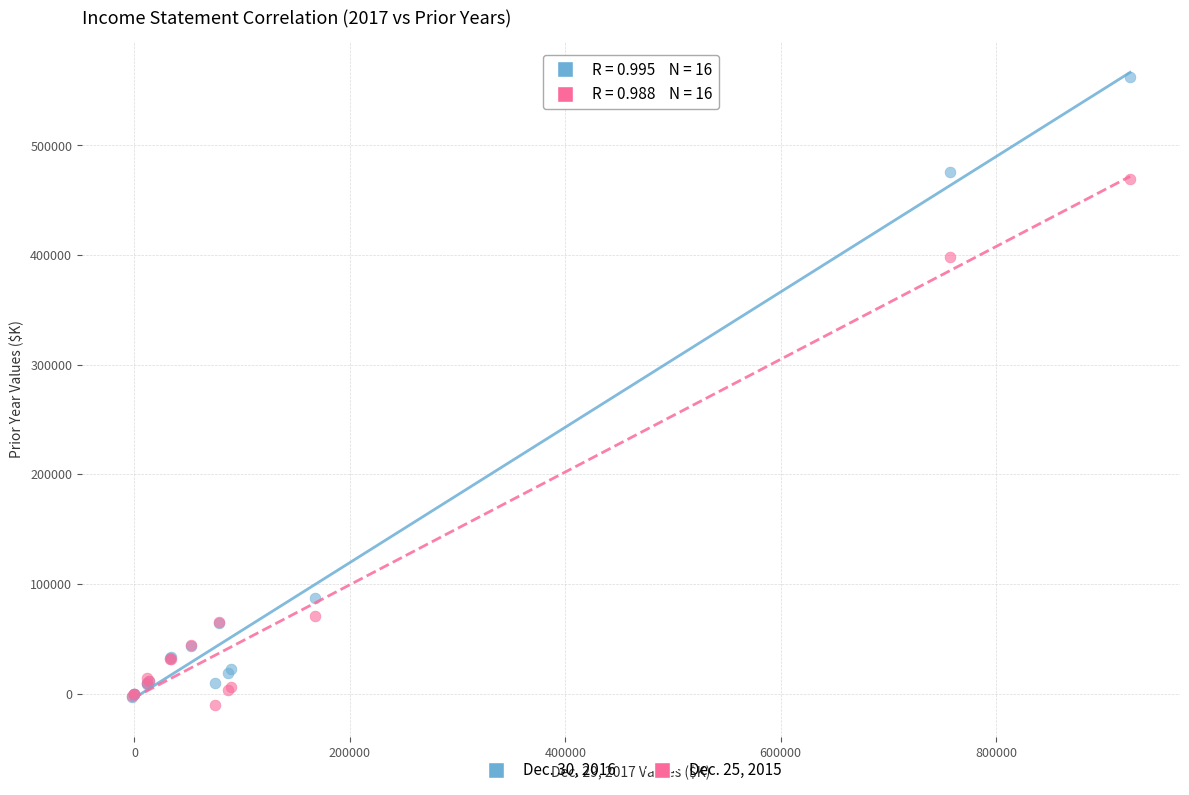

Which series has the largest Y range (max minus min)?

Dec. 30, 2016